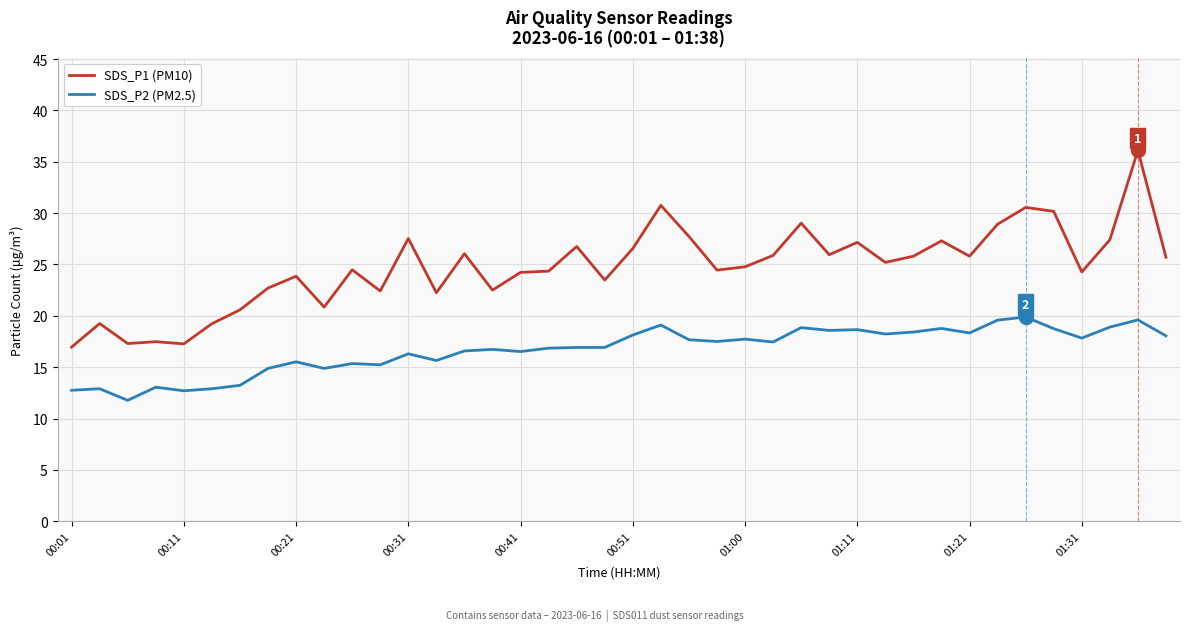

Count the number of categories in the chart.

40